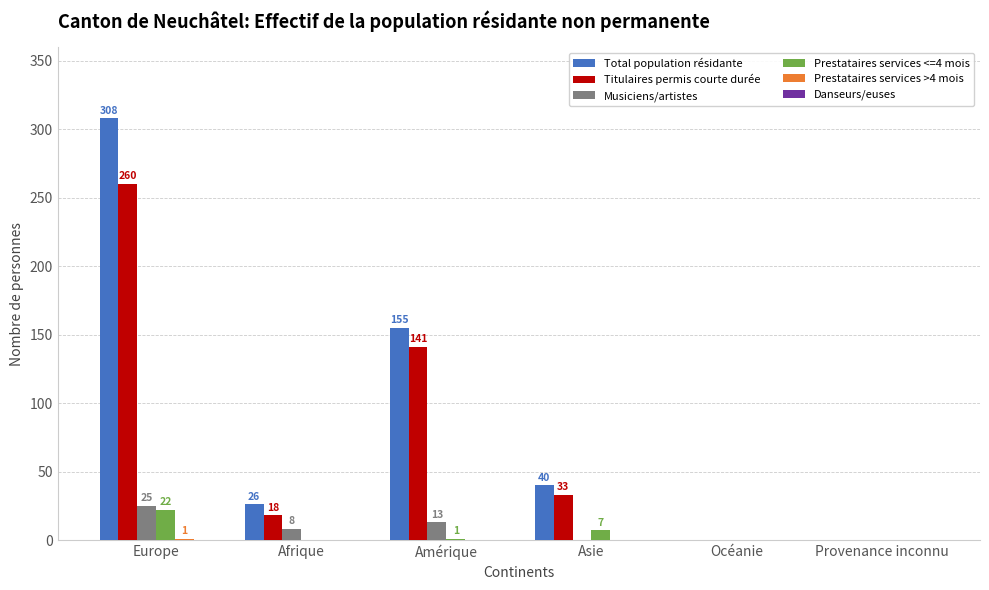

Are the bars grouped side by side (vs. stacked)?

Yes